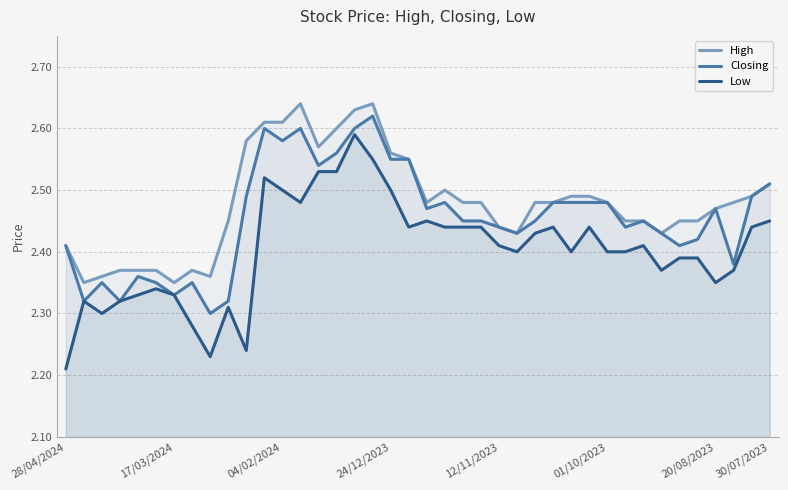

Rank the series at 34 from lowest to highest value.

Low, Closing, High